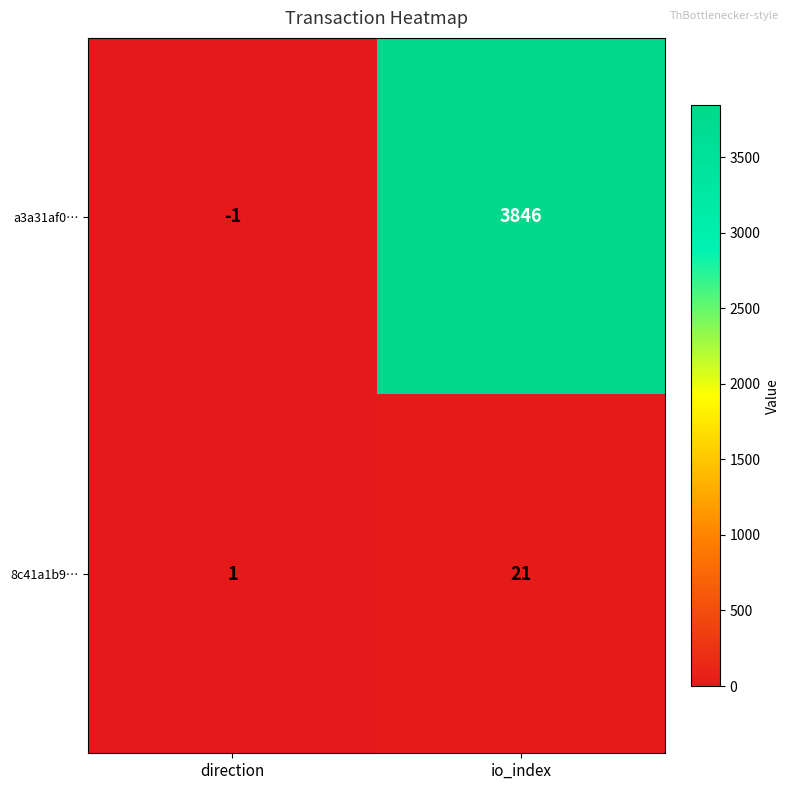

Is it true that 8c41a1b9… equals 12 at io_index?

False